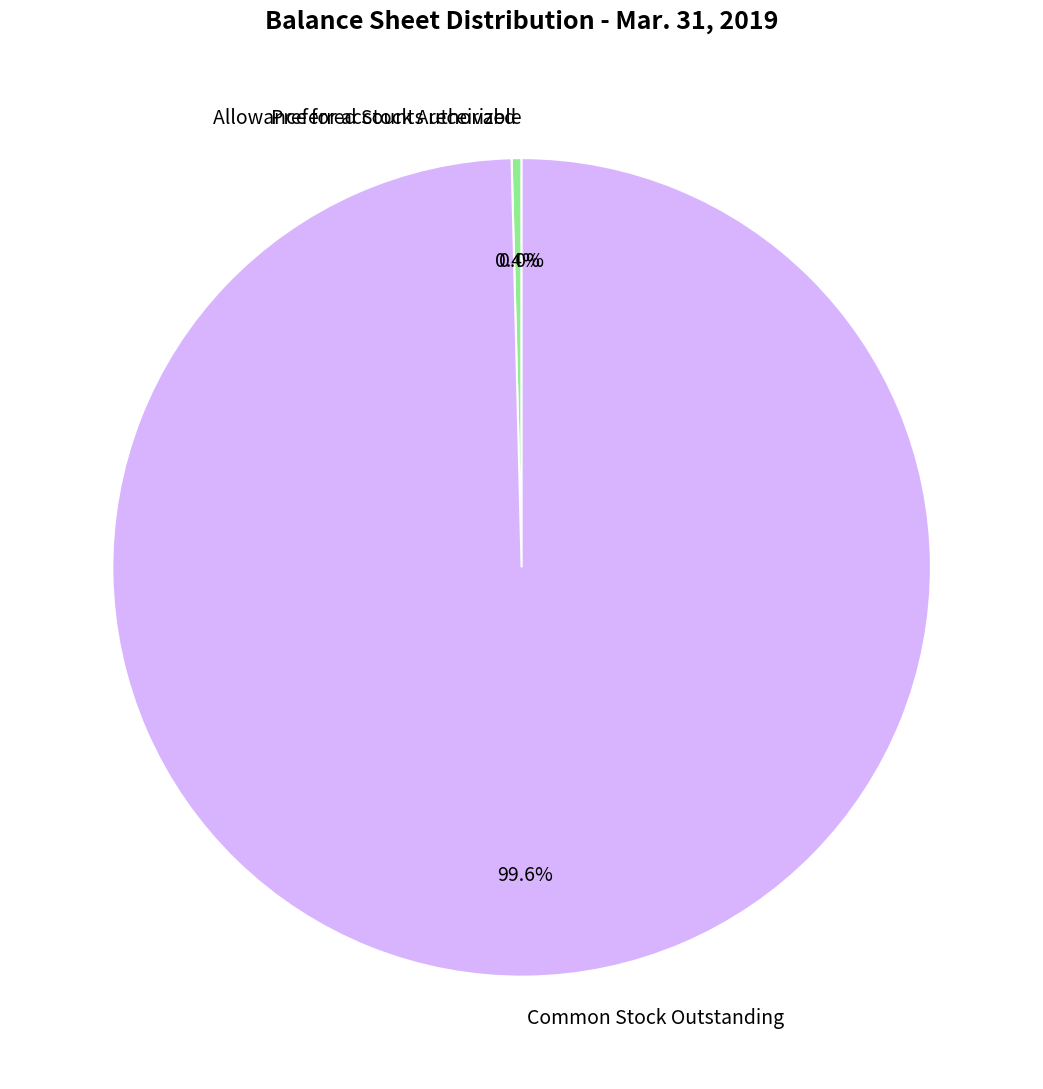

Which category has the biggest portion of the pie?

Common Stock Outstanding